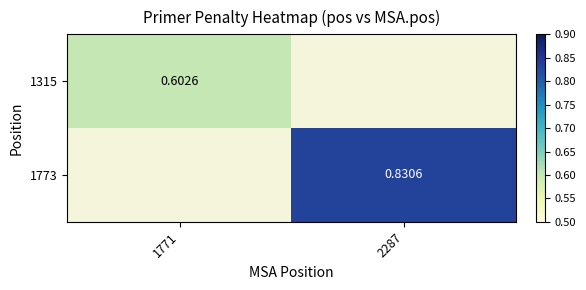

At how many categories does at least one series exceed 0?

2